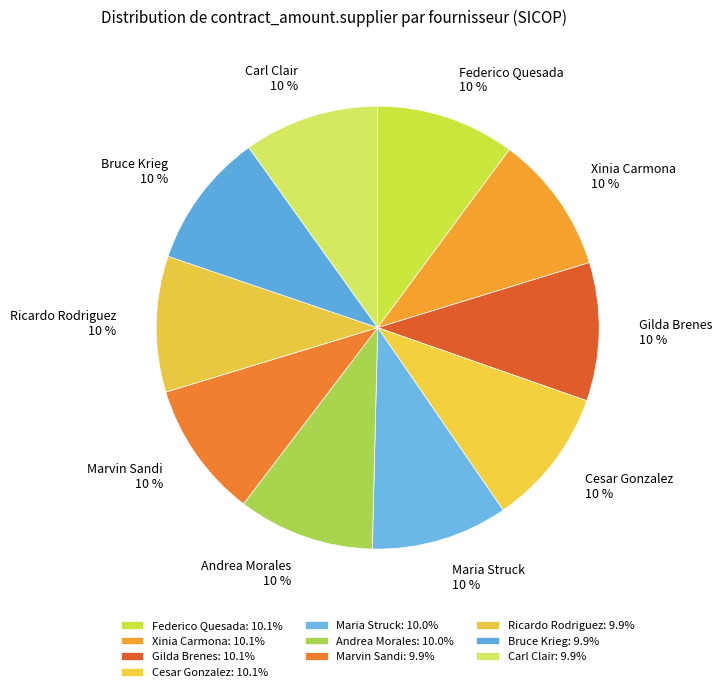

What is the ratio of the value at Federico Quesada to the value at Bruce Krieg?

1.0